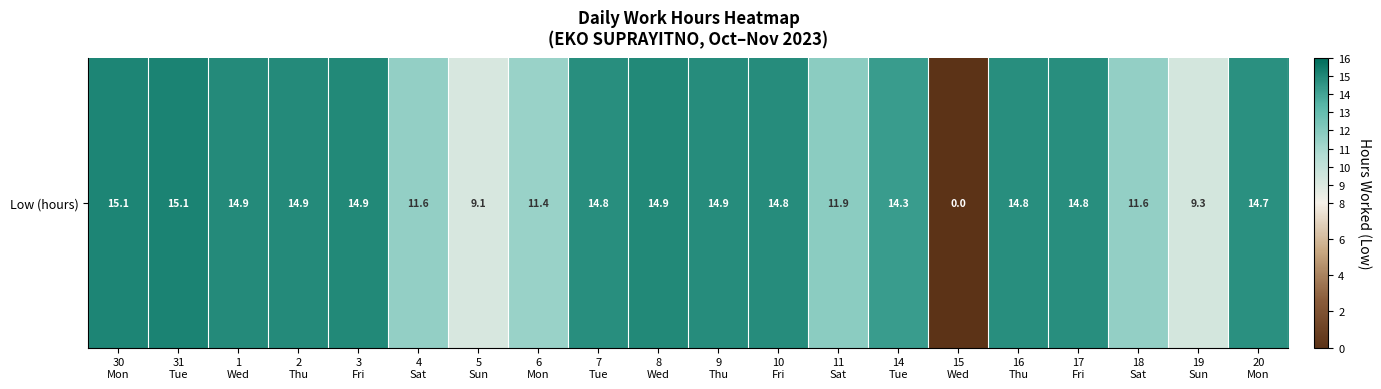

The value at 5
Sun is 9.1. True or false?

True